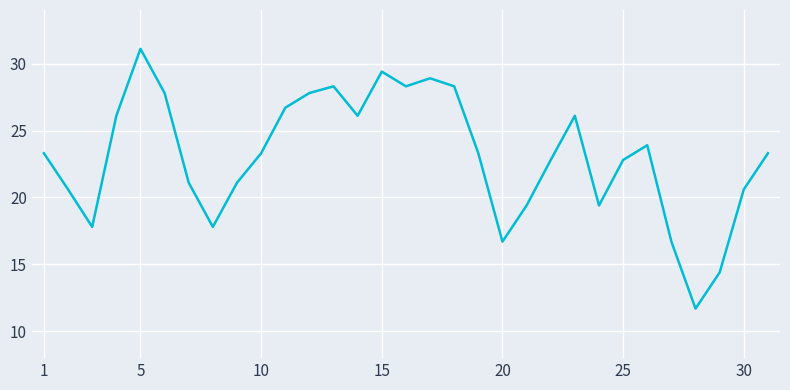

What is the greatest value displayed?

31.1